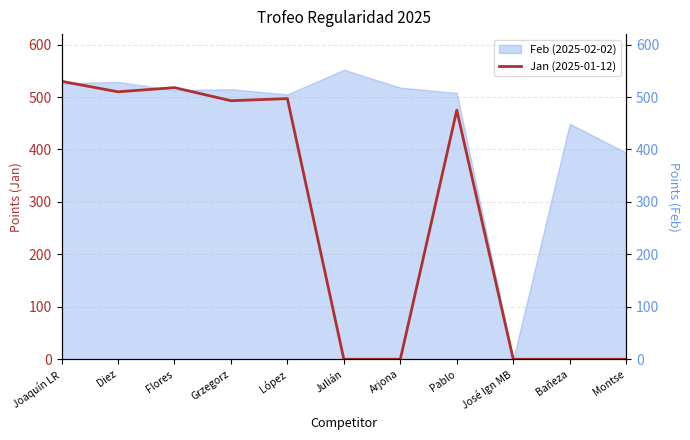

How many data points are less than 475?

5